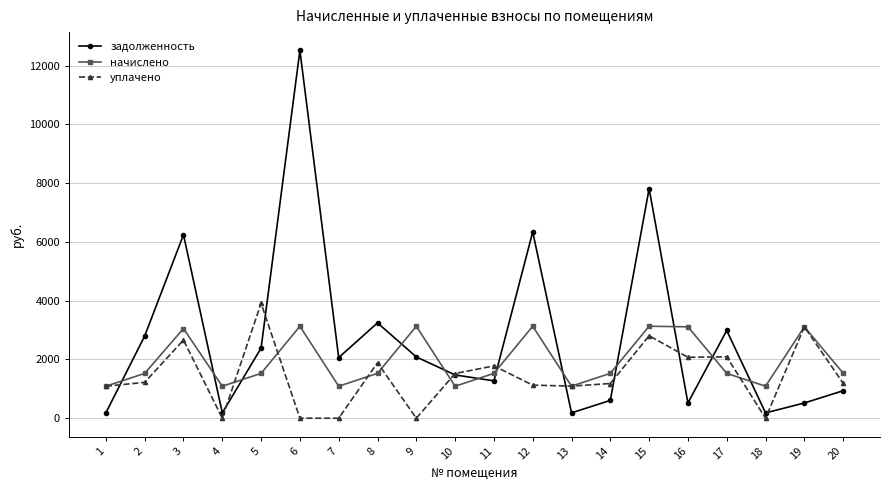

How many lines are shown in the chart?

3